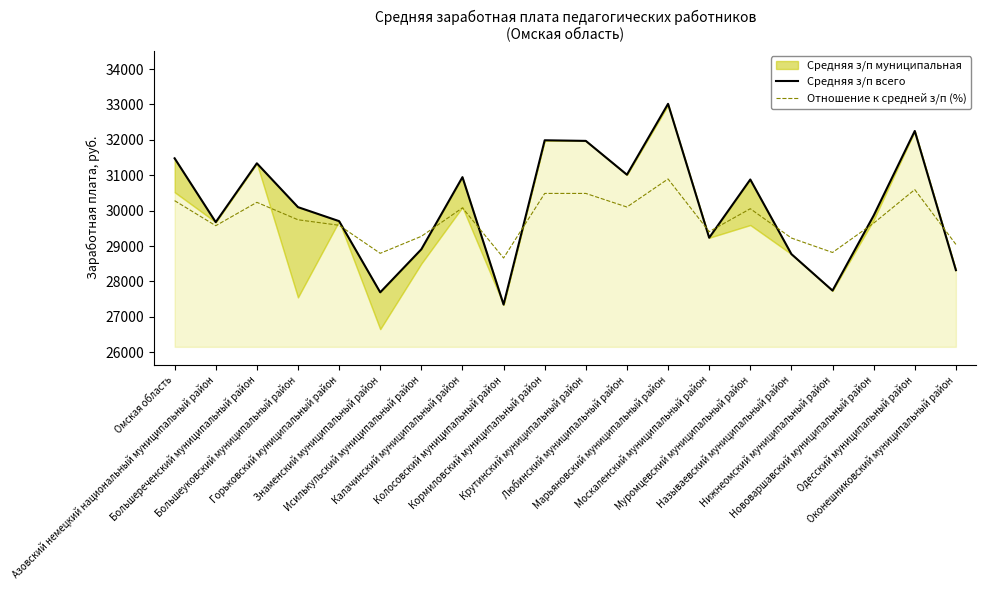

How many data points does each series have?

20